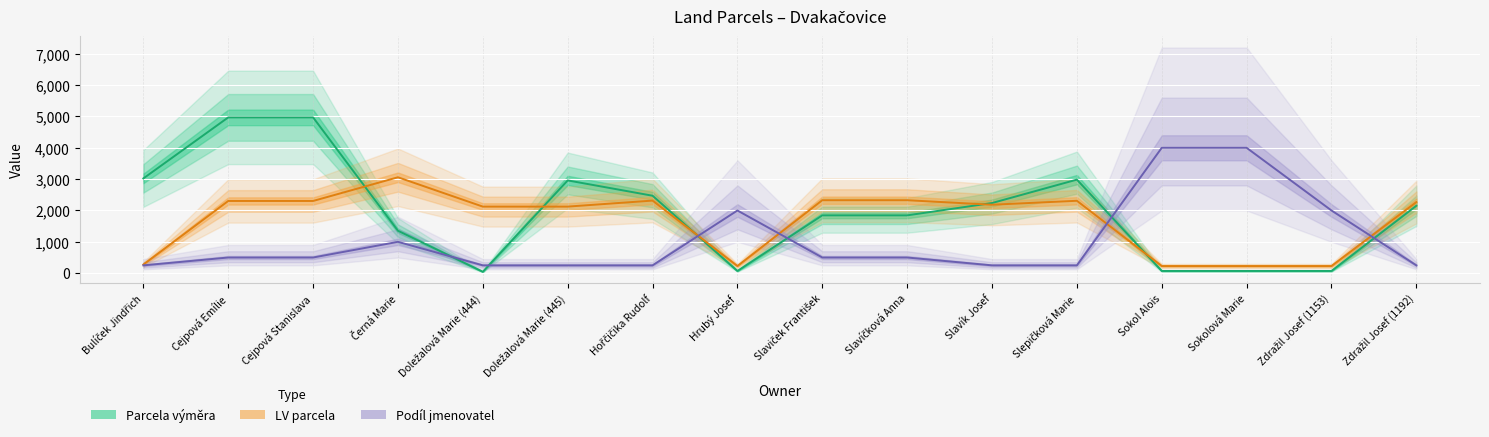

Between Černá Marie and Slavíčková Anna, which series saw the biggest shift?

LV parcela